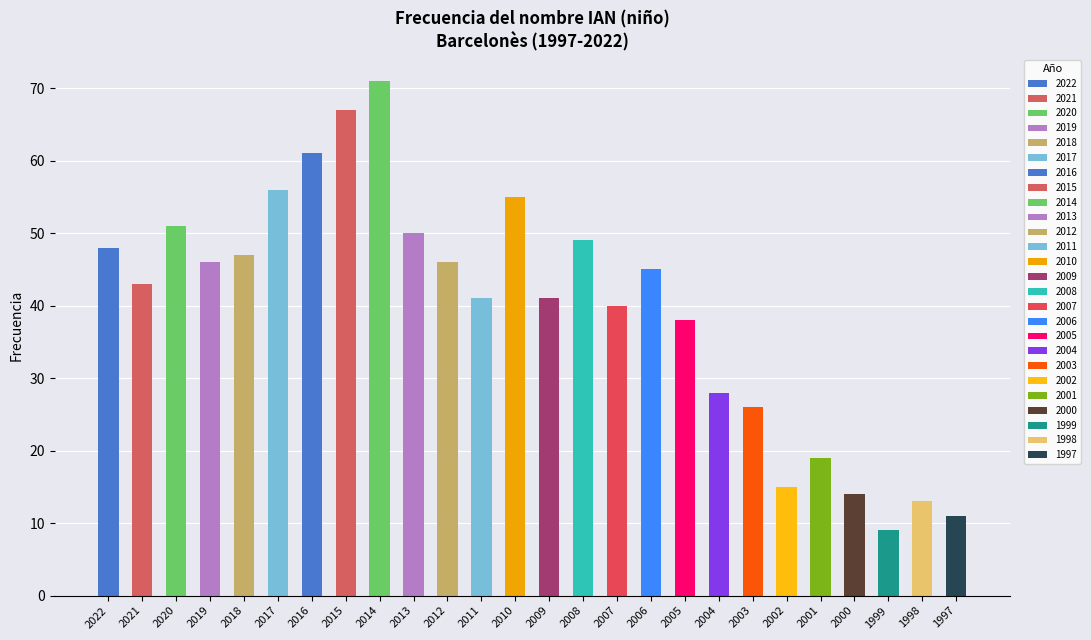

Where is the data nearest to the value 40?

2007